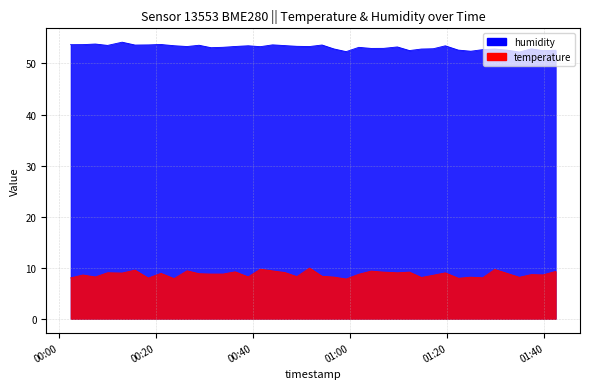

Which series has the largest total across all categories?

humidity